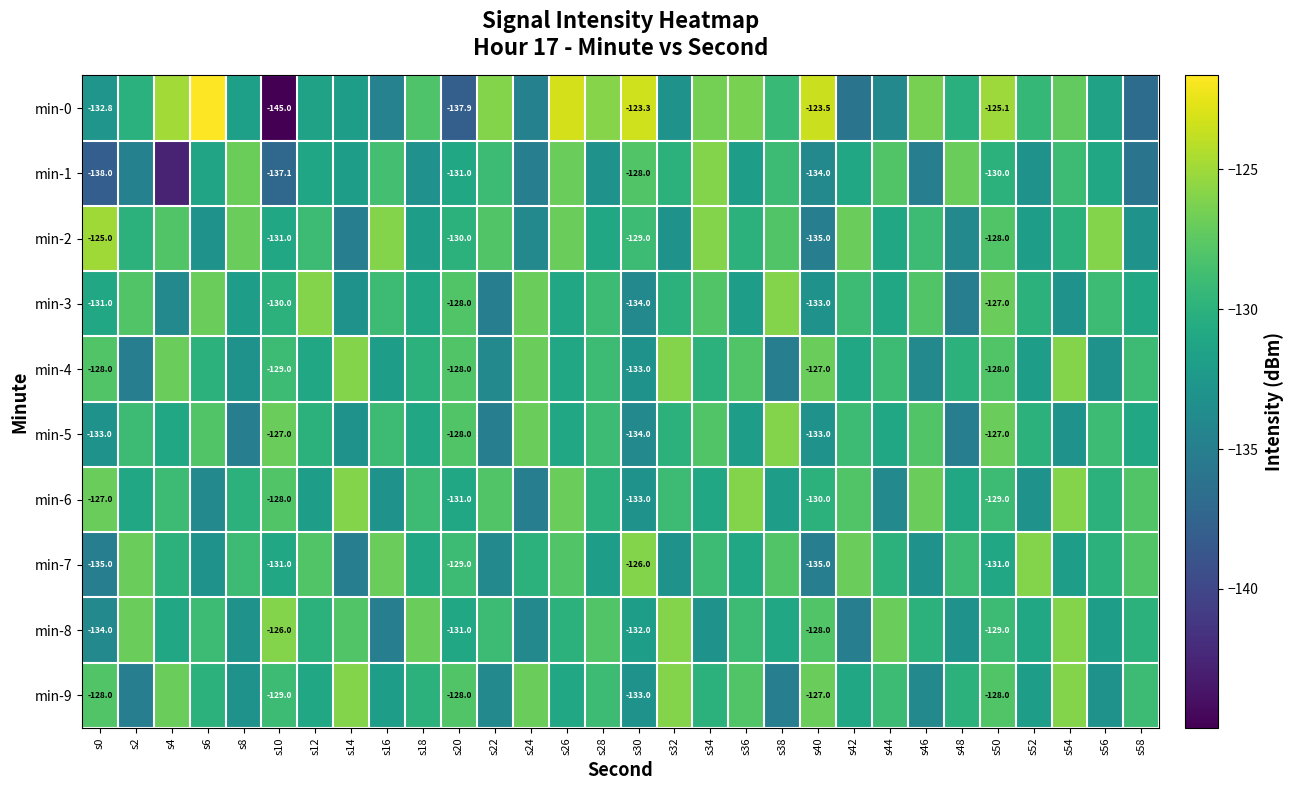

How many data points in min-8 are above -130?

13